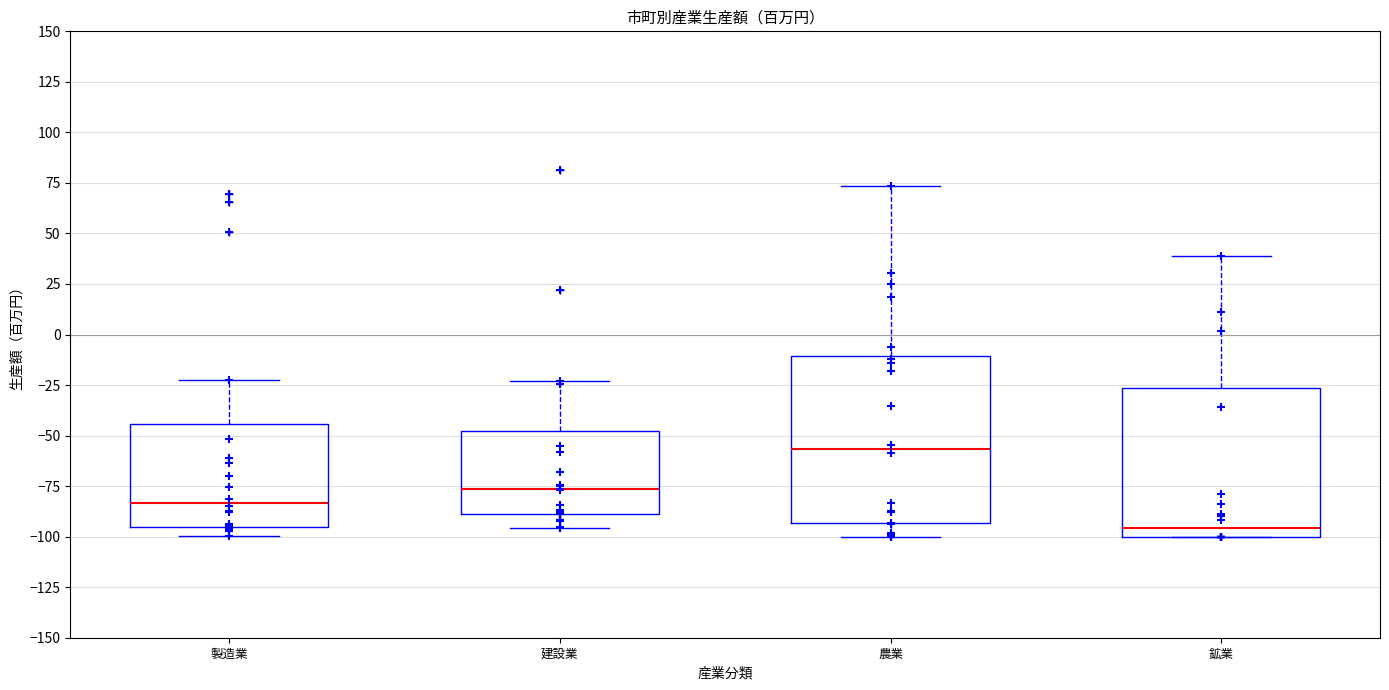

Reading left to right, transcribe this box plot: for each box, give where its median line is, the range the box spans, and where its two whiskers end, as read against the y-axis. The values are not printed on the chart, so give them approximately, as read against the axis.

製造業: median -85, box -95 to -45, whiskers -100 to -25
建設業: median -75, box -90 to -50, whiskers -95 to -25
農業: median -55, box -95 to -10, whiskers -100 to 75
鉱業: median -95, box -100 to -25, whiskers -100 to 40